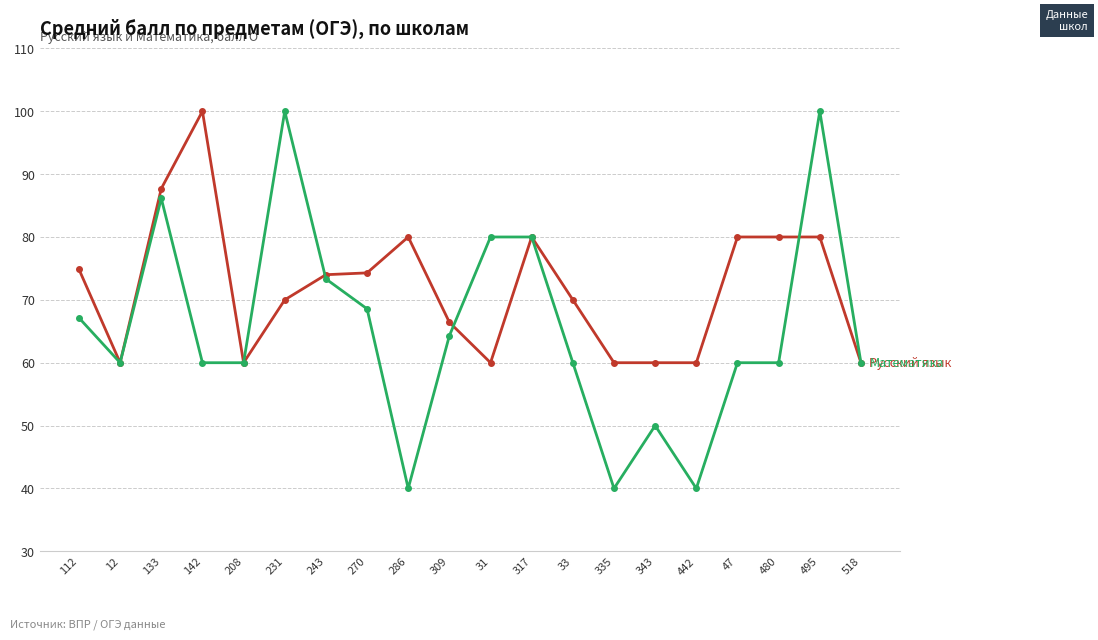

What is the label of the 11th point from the right?

309